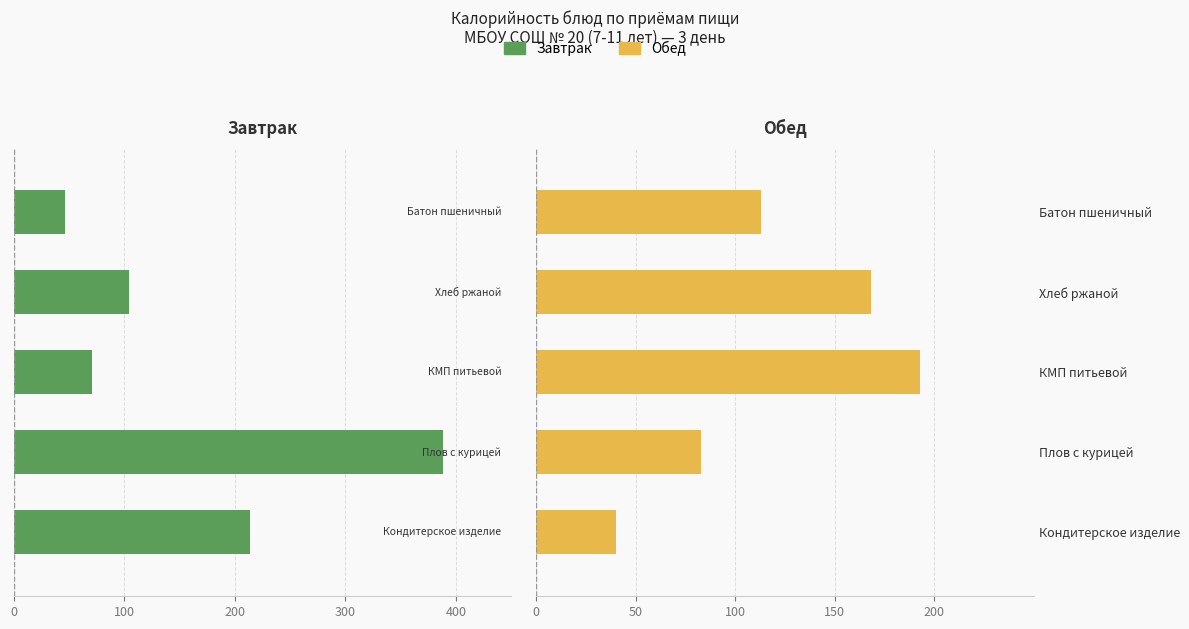

What are all the series names shown in the legend?

Завтрак, Обед